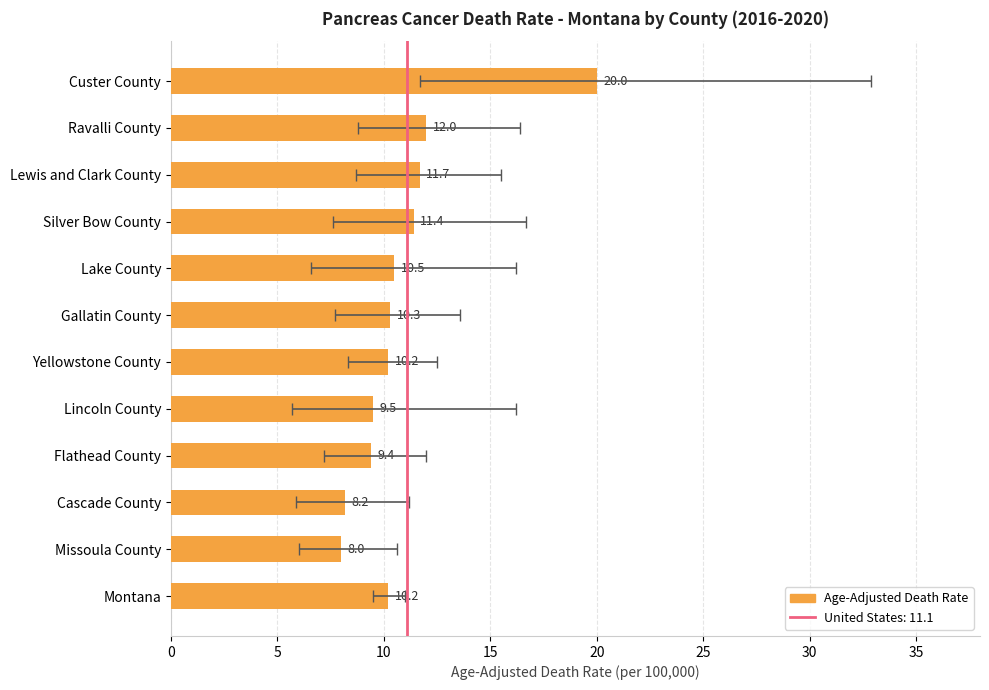

True or false: the data shows 16.8 at Lincoln County.

False